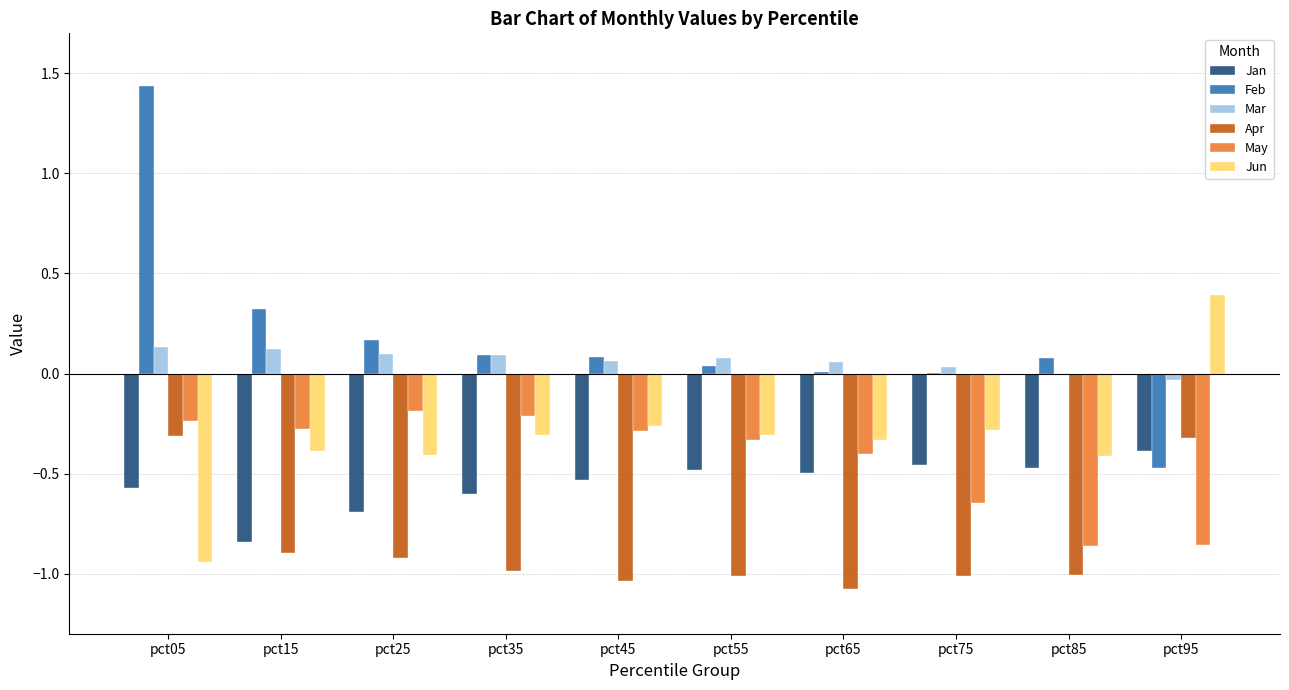

At which label is Mar closest to 0?

pct85